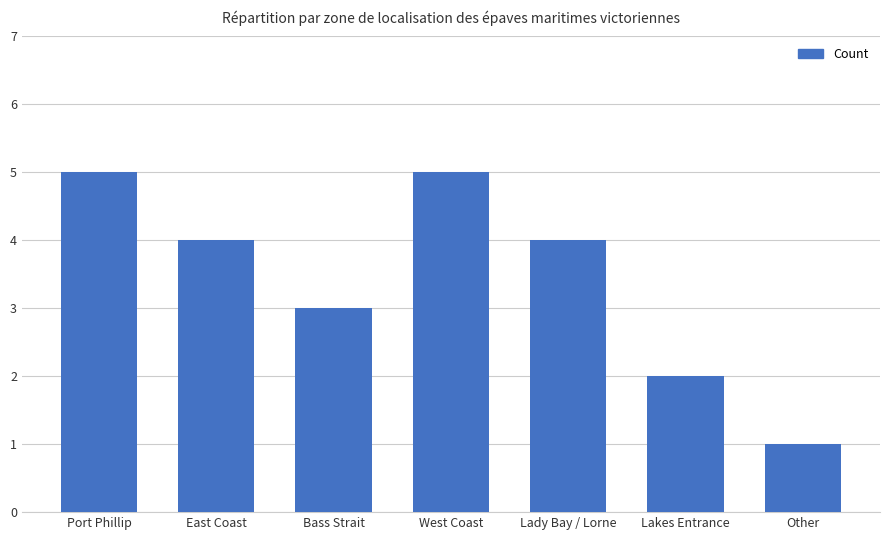

What position from the left is East Coast?

2